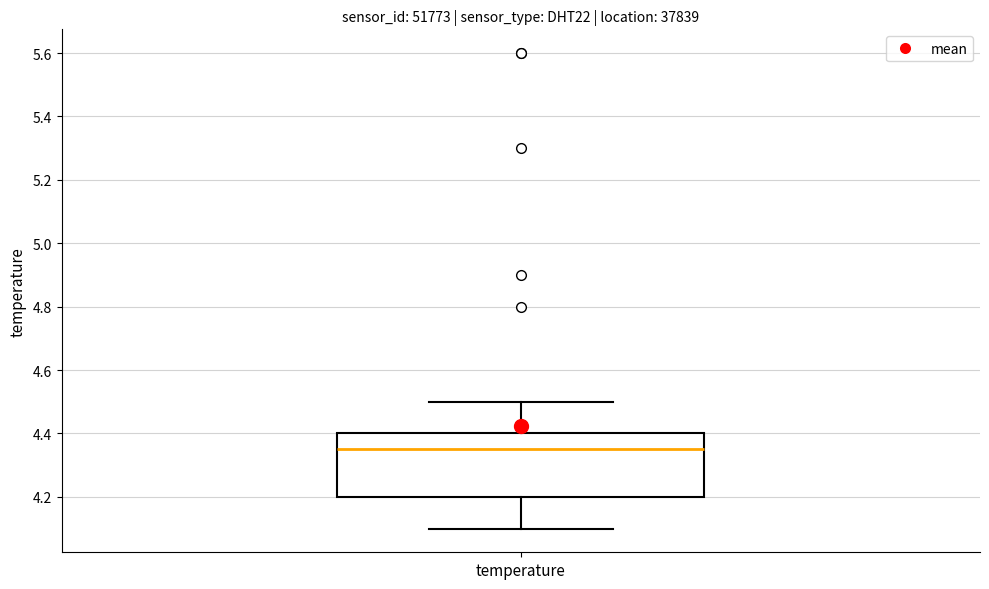

Where does the lower whisker of the box for temperature end on the y-axis? The values are not printed on the chart, so give them approximately, as read against the axis.

4.10